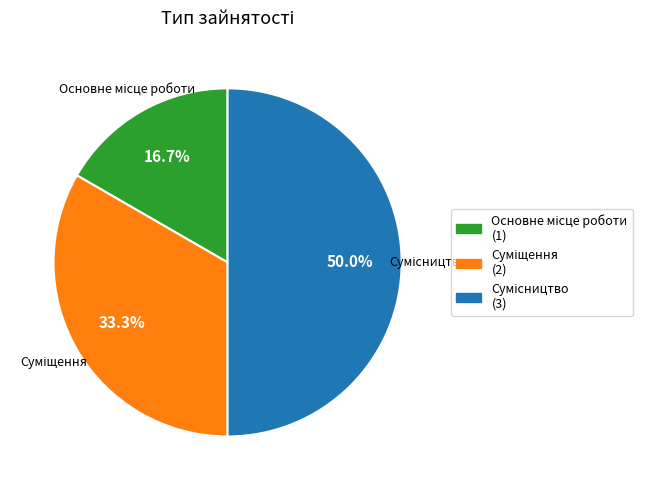

Does any single category account for the majority?

No